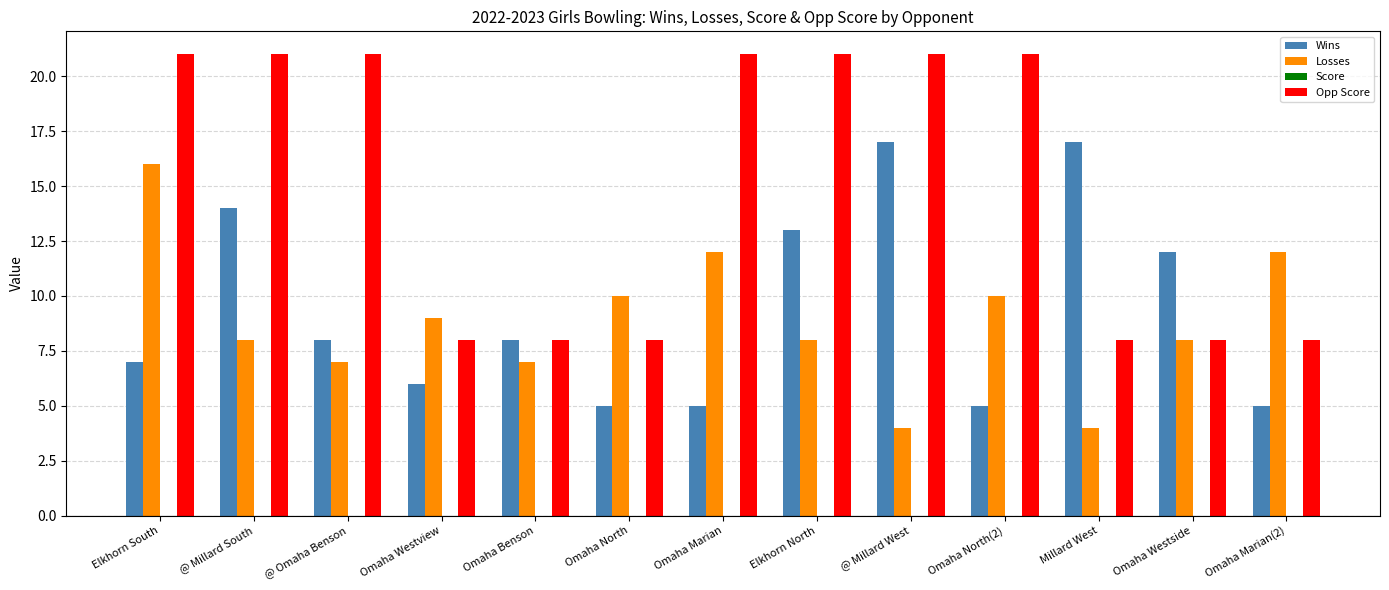

At which category is the sum across all series the highest?

Elkhorn South